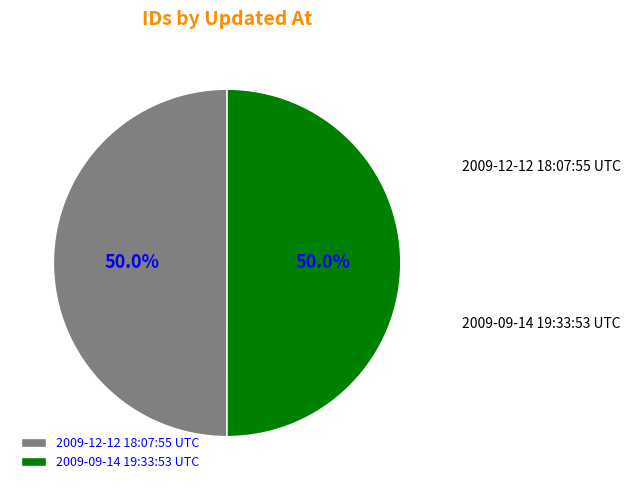

Is the sum of 2009-09-14 19:33:53 UTC and 2009-12-12 18:07:55 UTC greater than half?

Yes